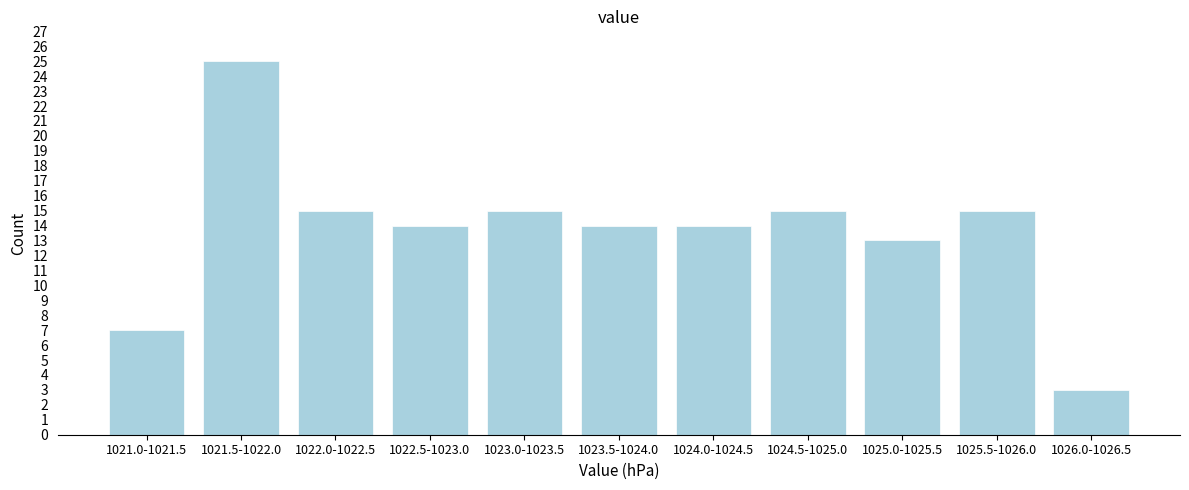

Reading left to right, what are all the values shown in this chart?

1021.0-1021.5=7	1021.5-1022.0=25	1022.0-1022.5=15	1022.5-1023.0=14	1023.0-1023.5=15	1023.5-1024.0=14	1024.0-1024.5=14	1024.5-1025.0=15	1025.0-1025.5=13	1025.5-1026.0=15	1026.0-1026.5=3